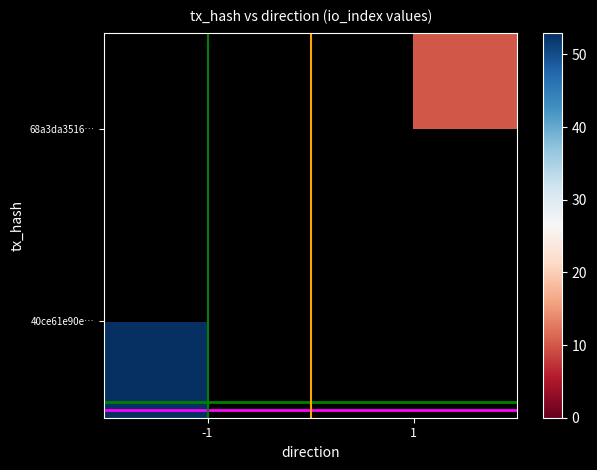

Is the value of 40ce61e90e… at -1 greater than the value of 68a3da3516… at 1?

Yes